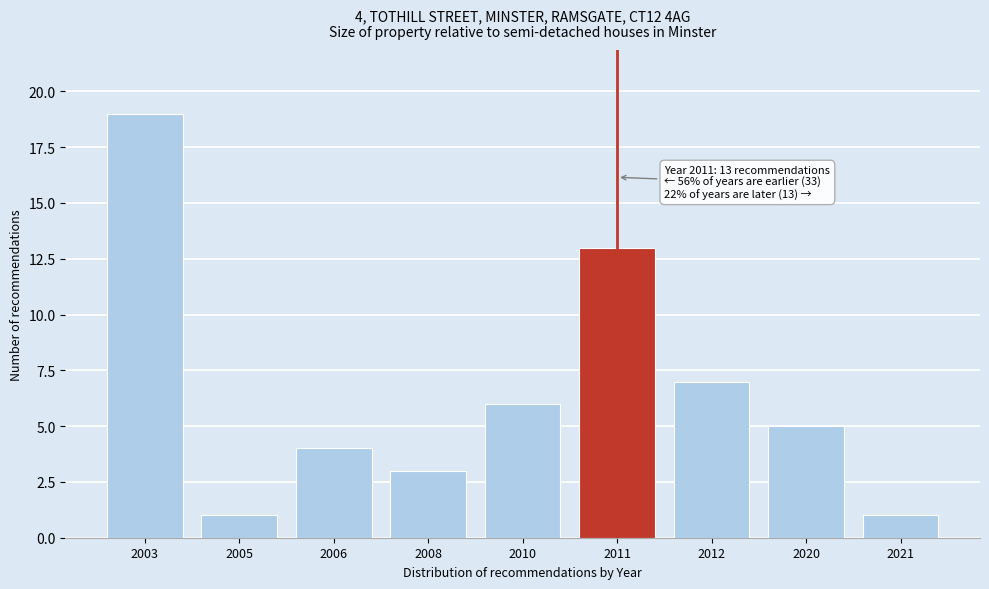

Reading left to right, extract all data points from this chart.

19	1	4	3	6	13	7	5	1